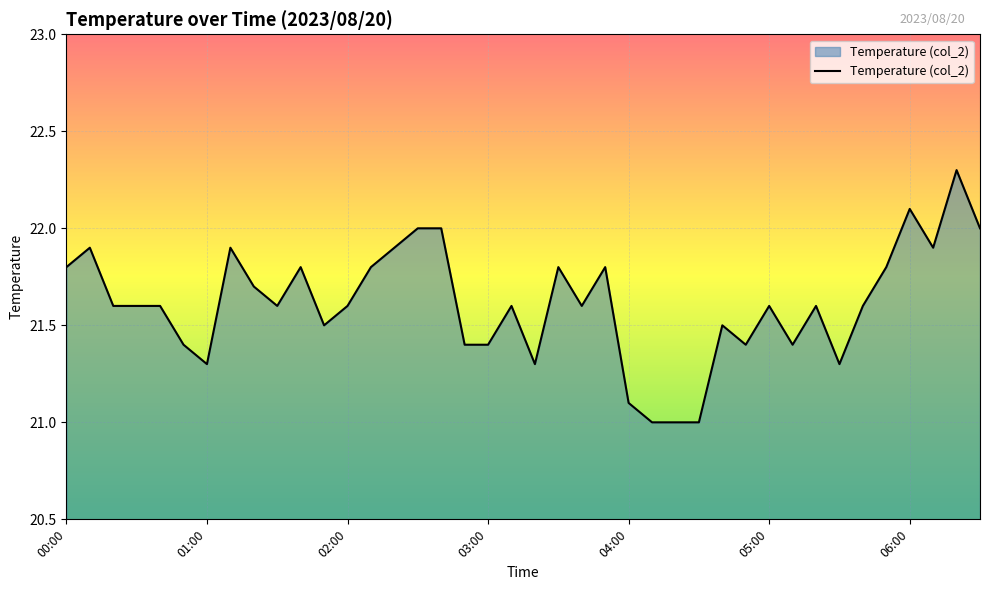

What is the minimum value shown in the chart?

21.0